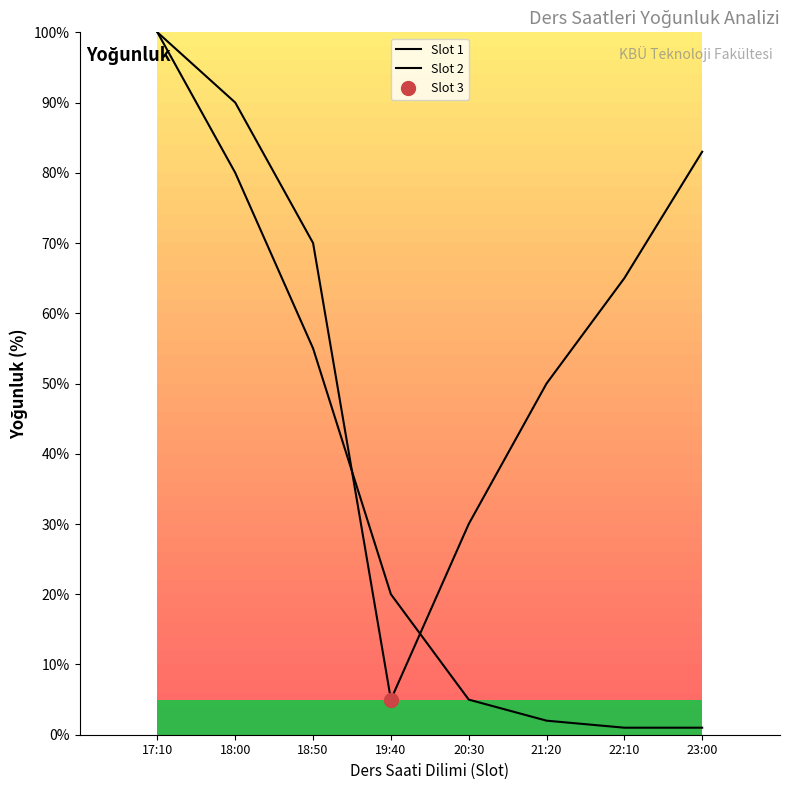

How many lines are shown in the chart?

2